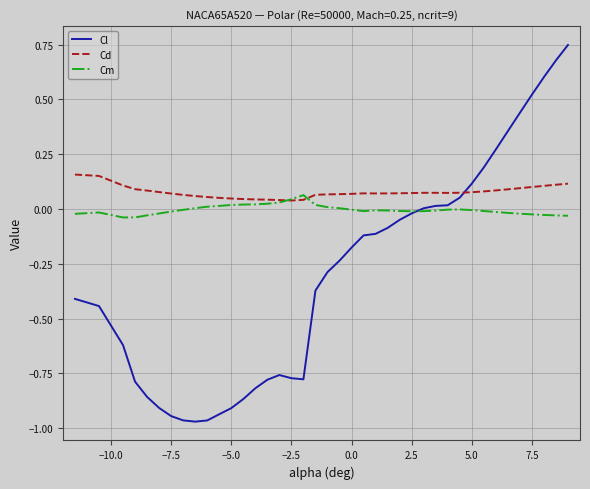

True or false: Cd and Cl cross at least once.

True